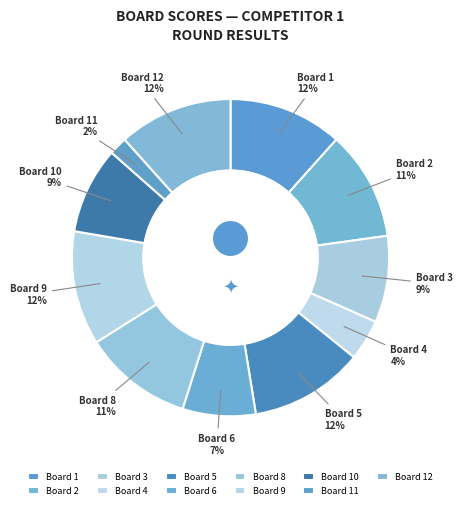

True or false: Board 9 accounts for 5% of the total.

False